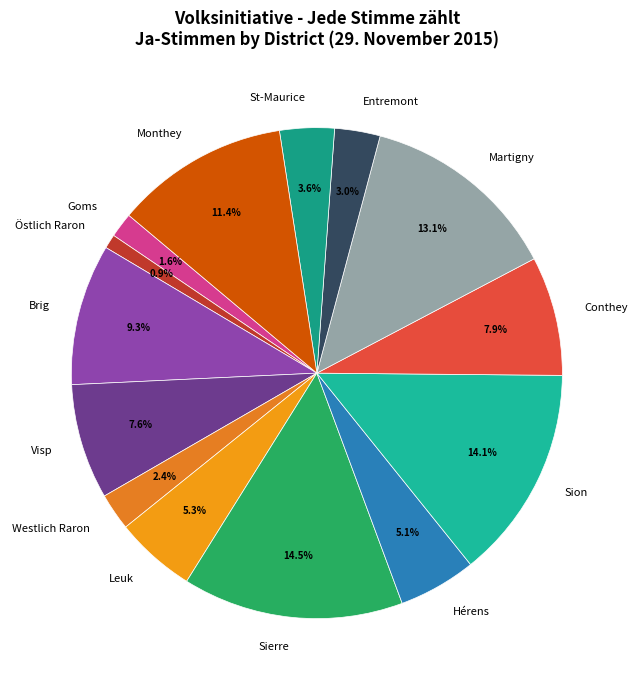

What is the smallest slice in the pie chart?

Östlich Raron